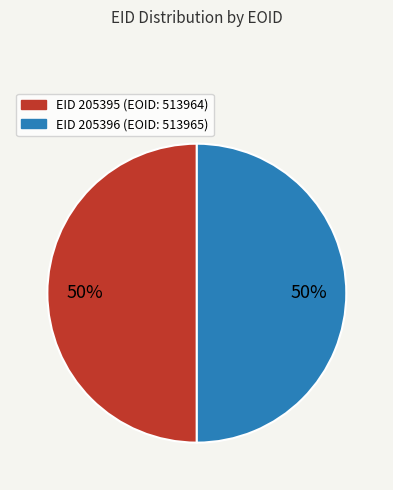

To the nearest percent, what percentage of the pie is EID 205396 (EOID: 513965)?

50%